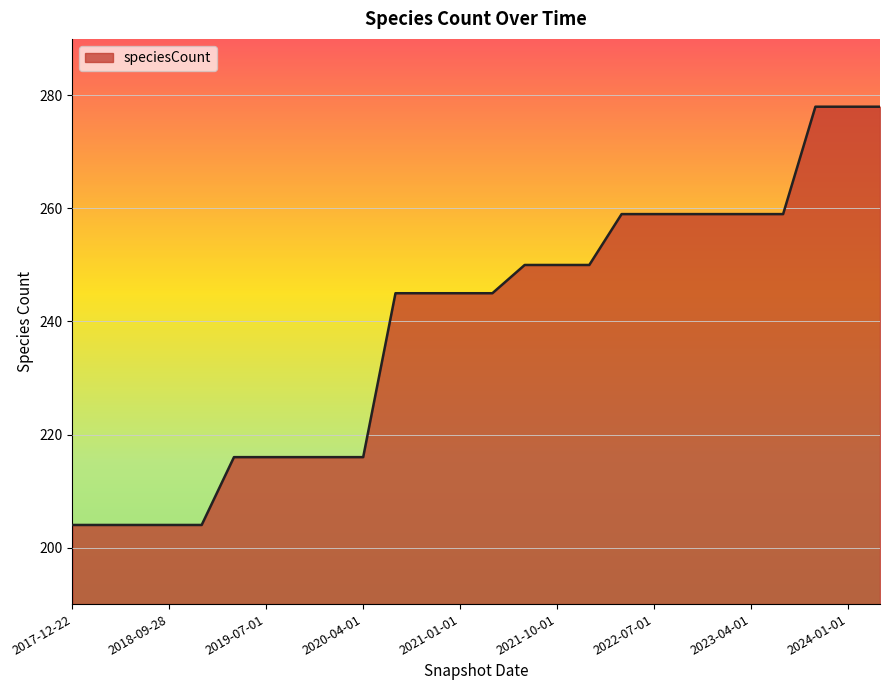

What is the greatest value displayed?

278